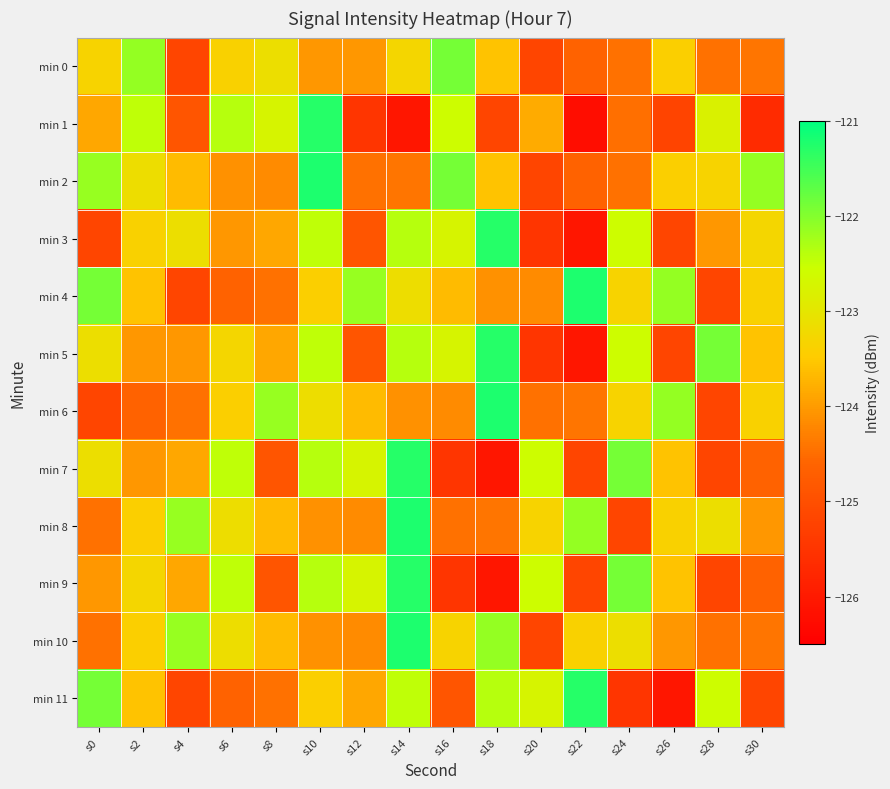

Count the number of data series in this chart.

12